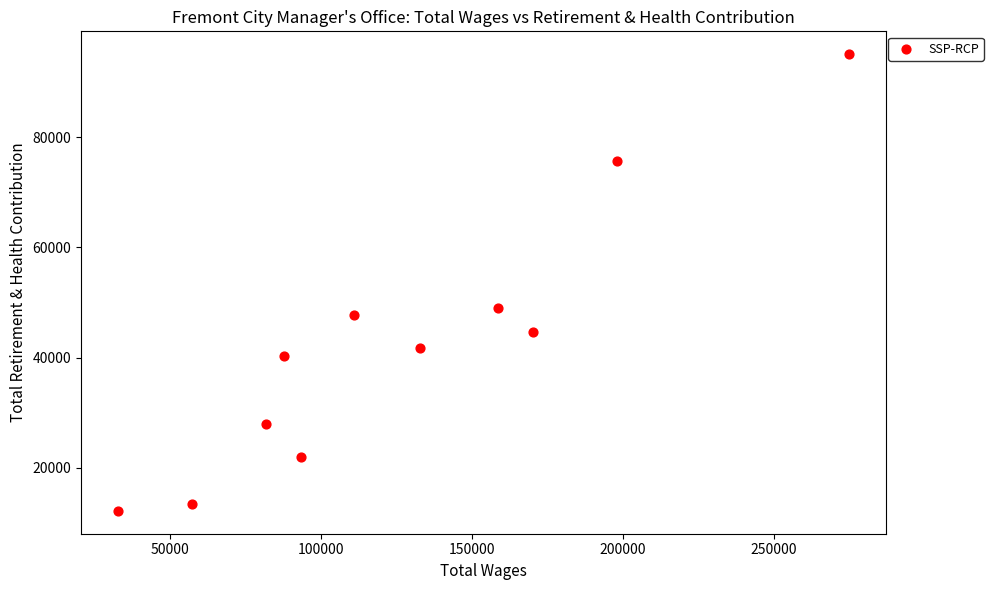

What is the average Y value?

42692